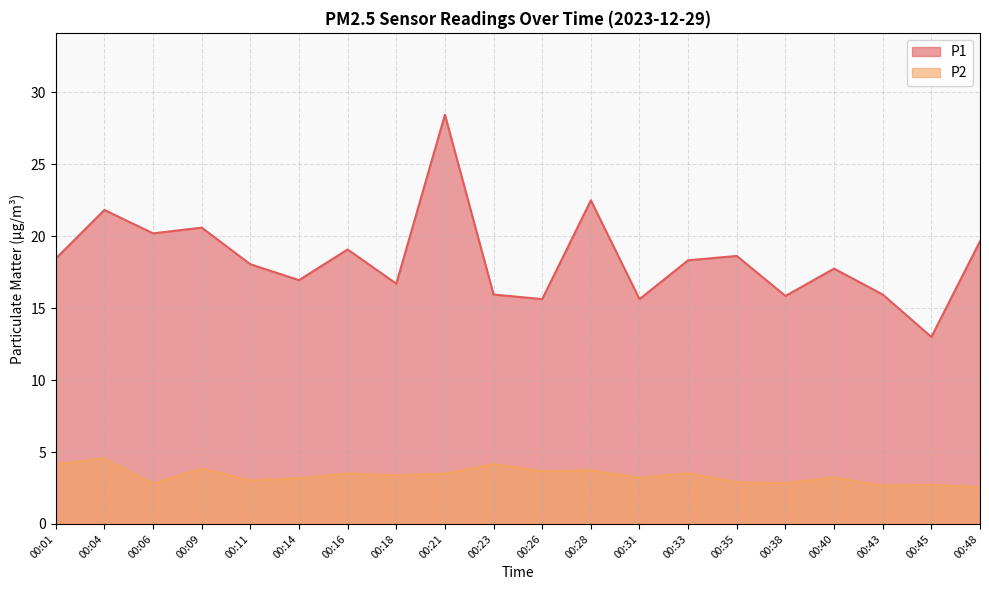

How many lines are shown in the chart?

2